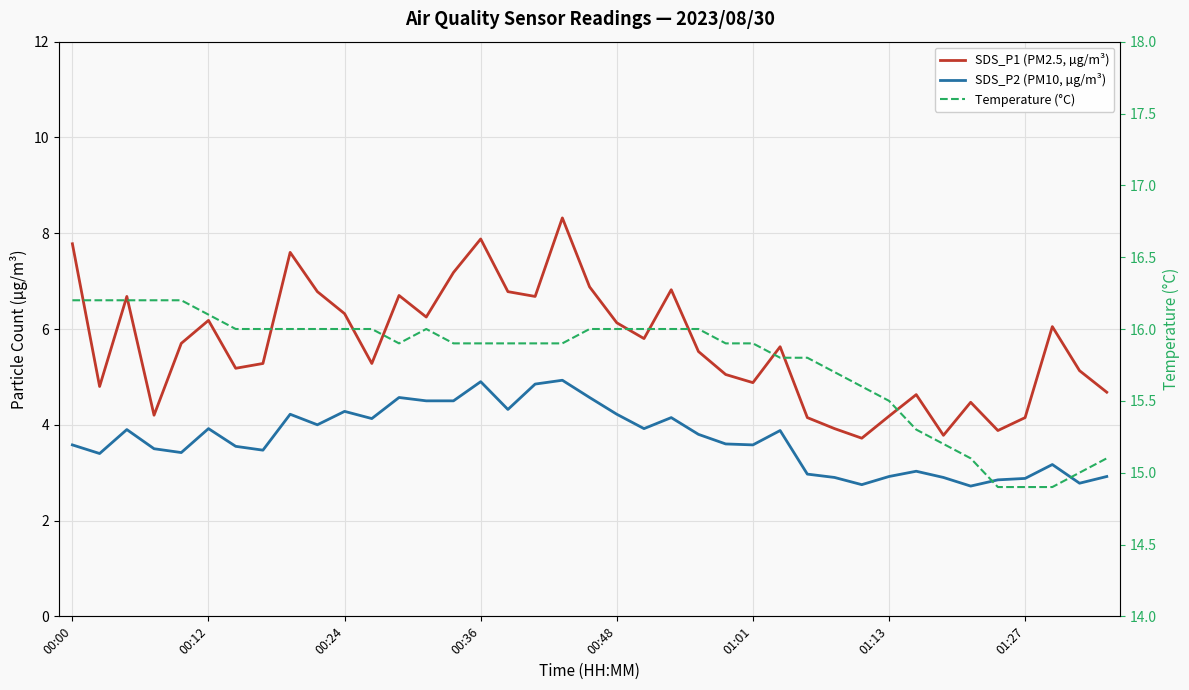

Which series has the largest total across all categories?

Temperature (°C)